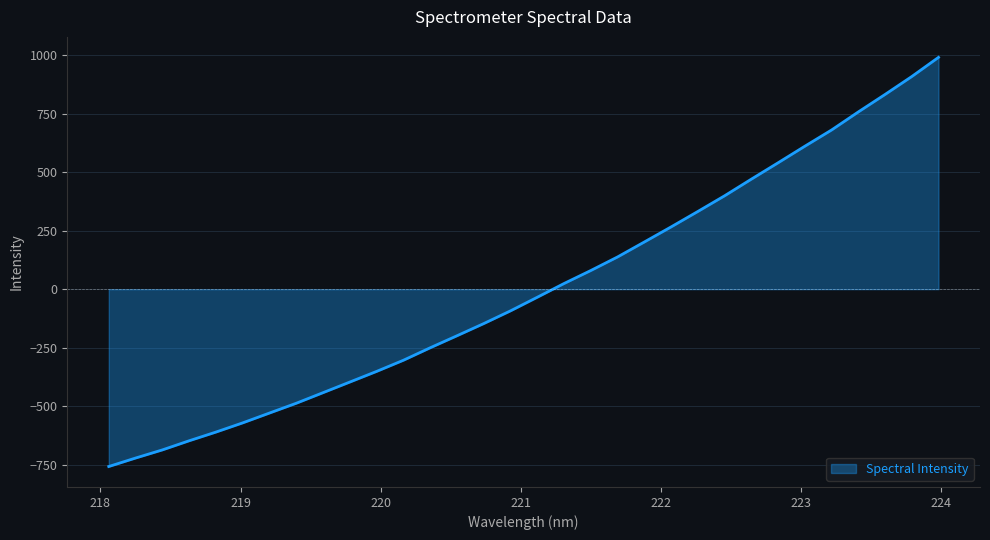

What is the maximum value shown in the chart?

989.9